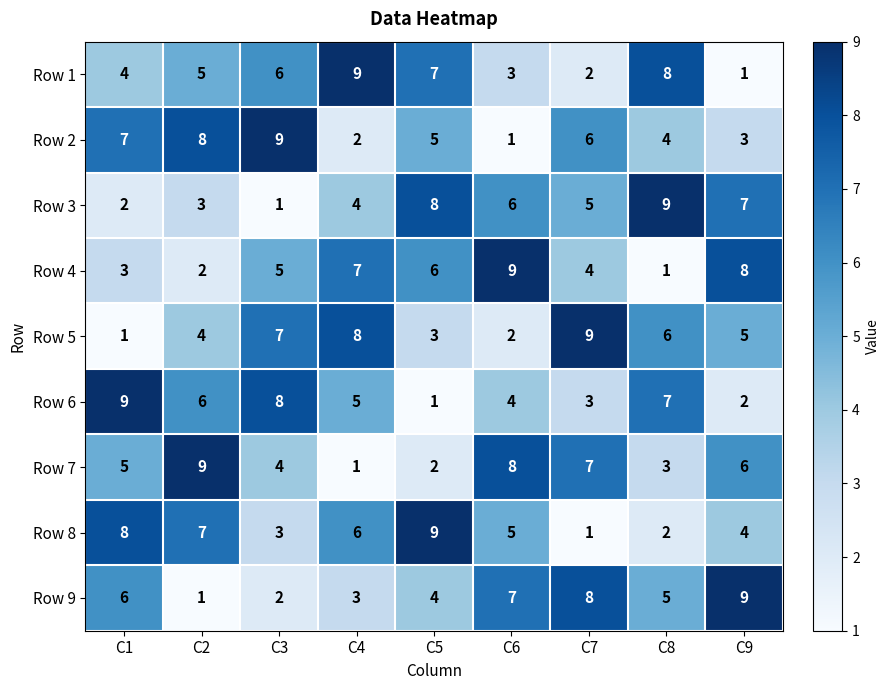

How many data points does each series have?

9